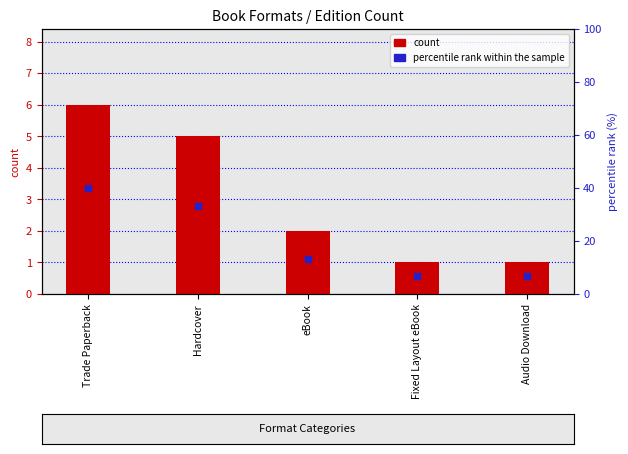

What are all the series names shown in the legend?

count, percentile rank within the sample